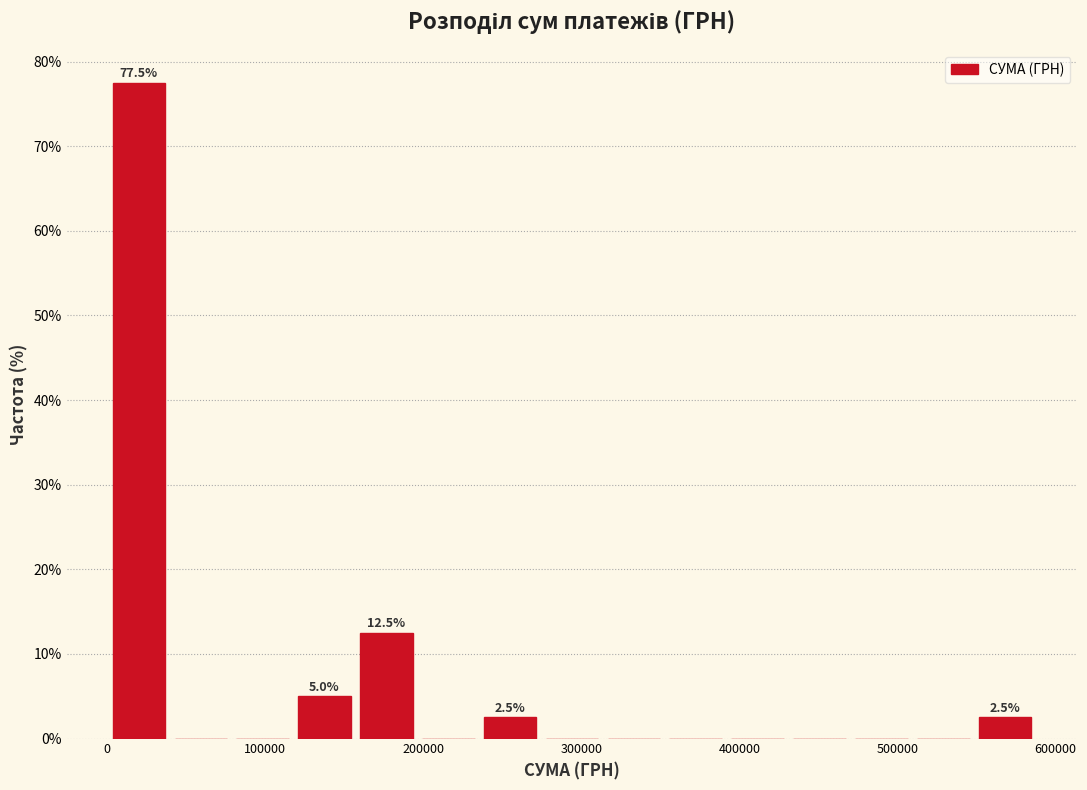

Read against the x-axis, roughly where is the centre of the tallest bar?

20000